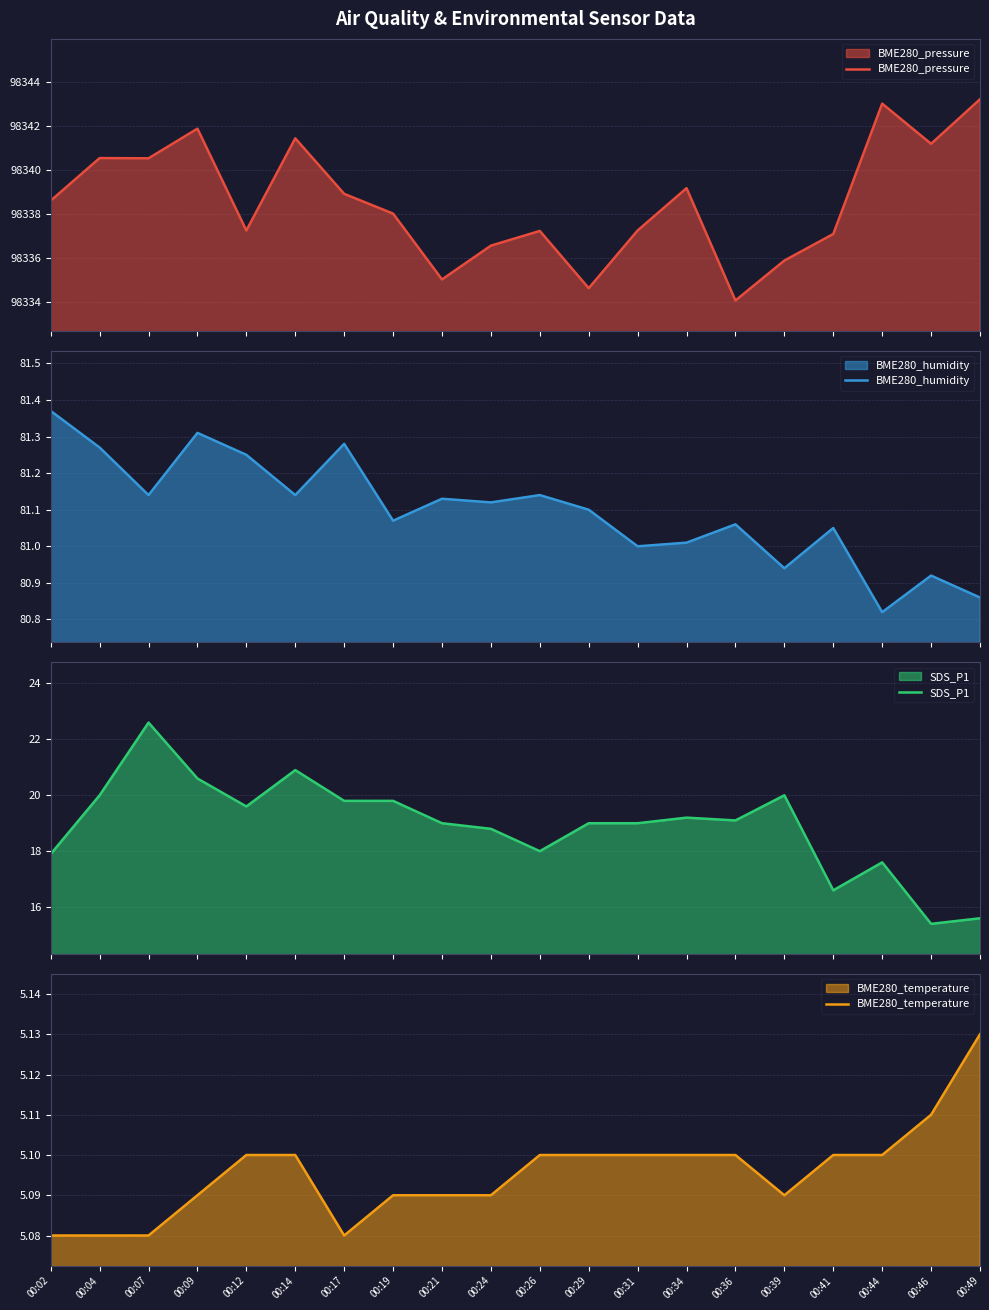

At which category is the sum across all series the highest?

00:07